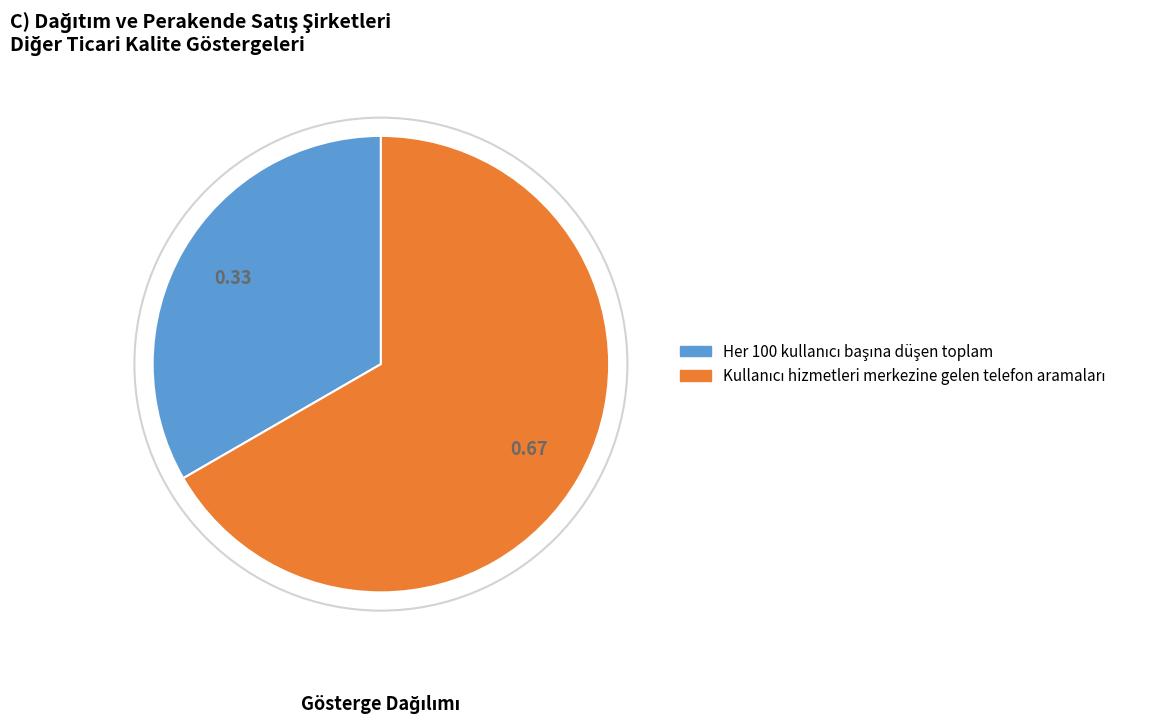

Is there a majority slice in this chart?

Yes